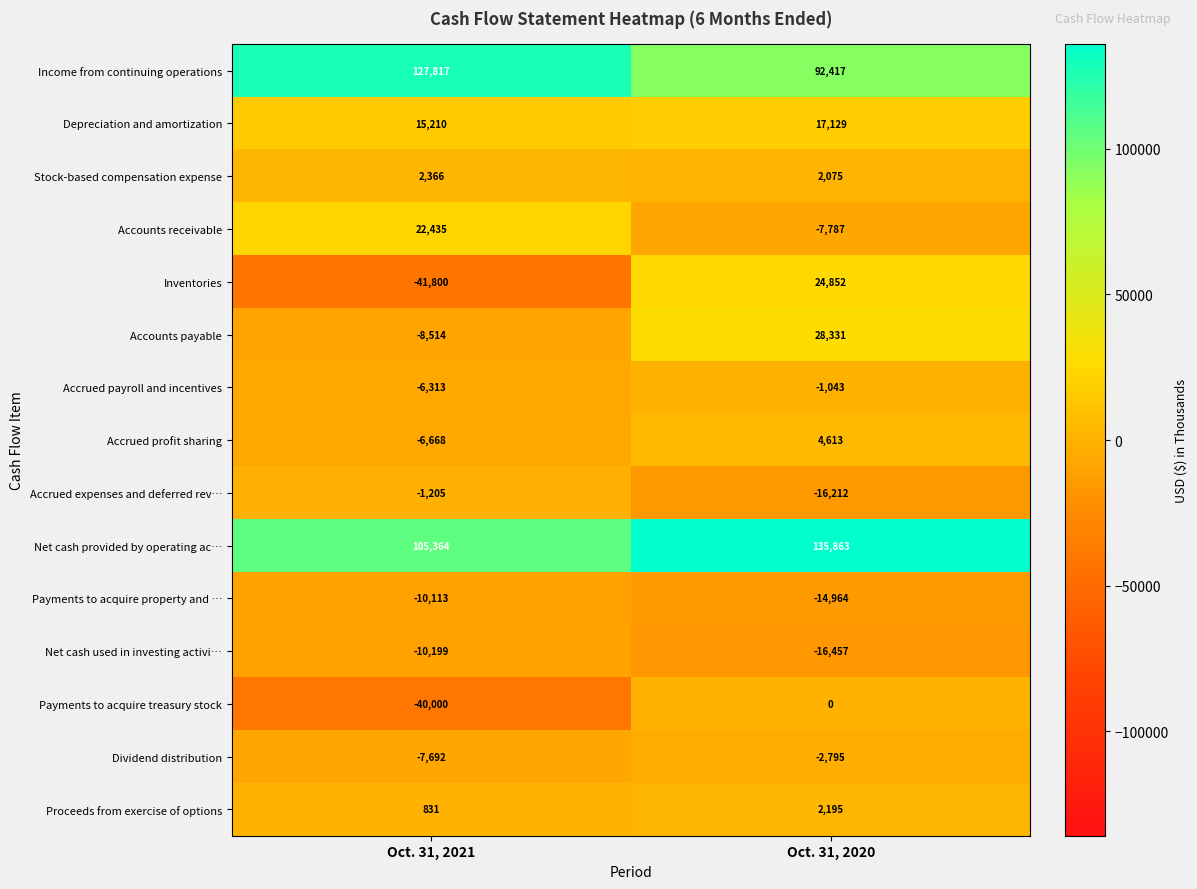

Which series has the widest spread of values?

Inventories